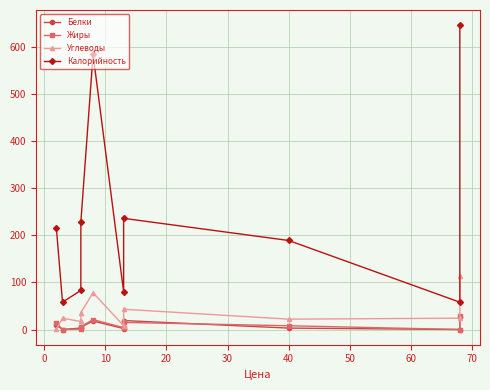

What is the difference between the second highest and minimum values in the Углеводы series?

77